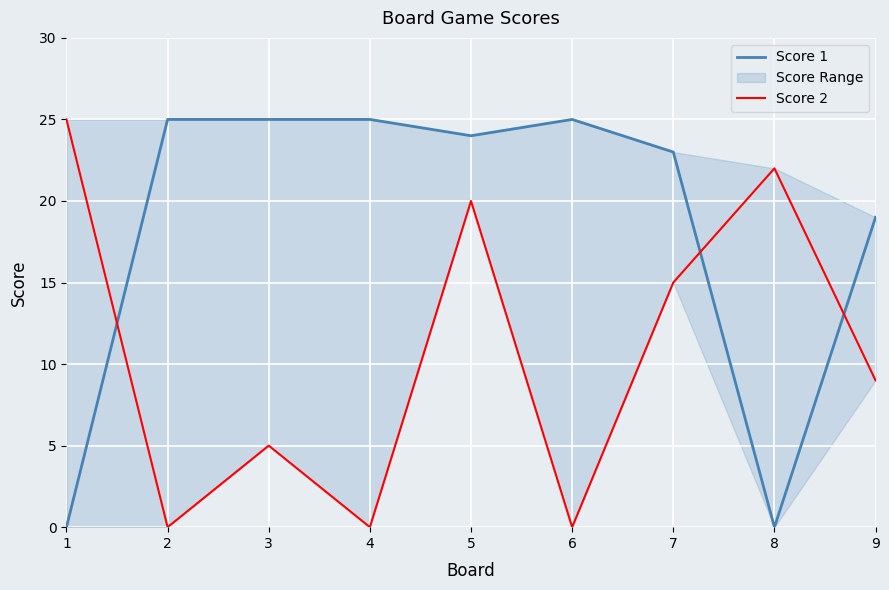

Is the value of Score 2 at 1 greater than the value of Score 1 at 3?

No